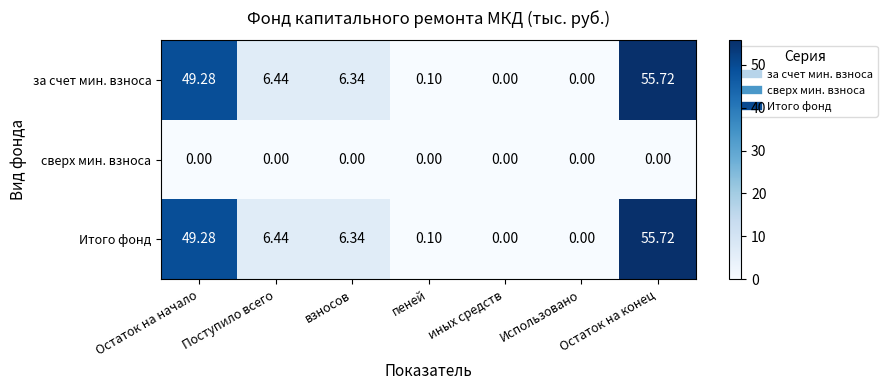

Is the value of за счет мин. взноса at Использовано greater than the value of Итого фонд at взносов?

No